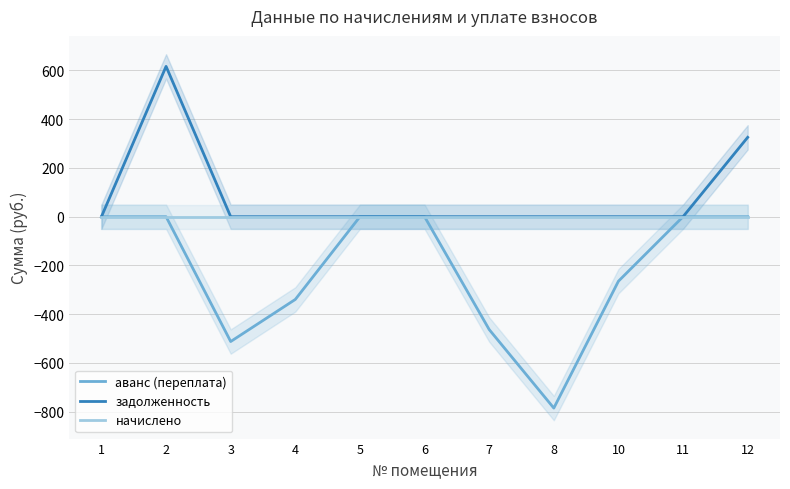

The value of задолженность at 11 is 0.0. True or false?

True